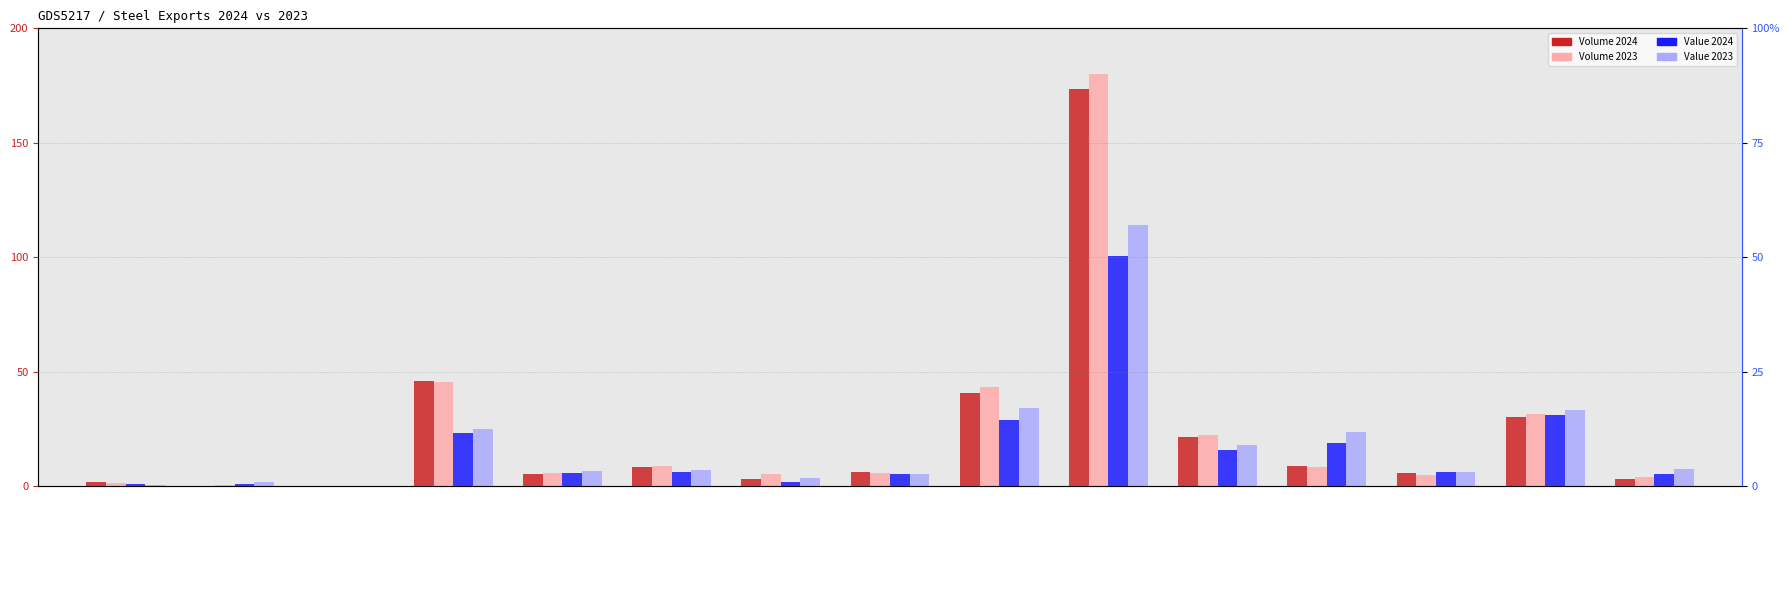

What is the average value of the Volume 2023 (kt) series?

24.6